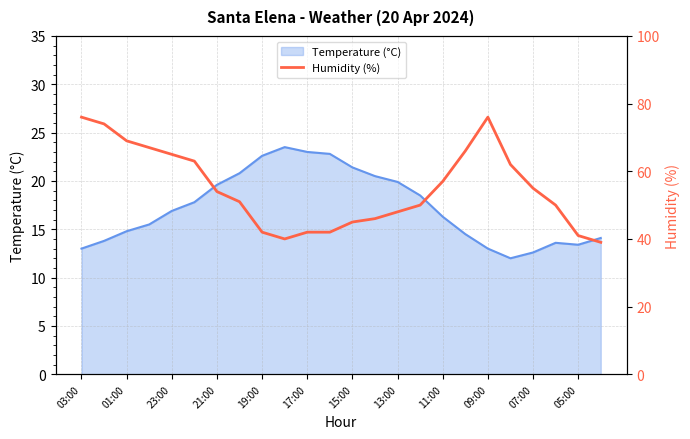

Does the chart display data point markers on the line(s)?

No